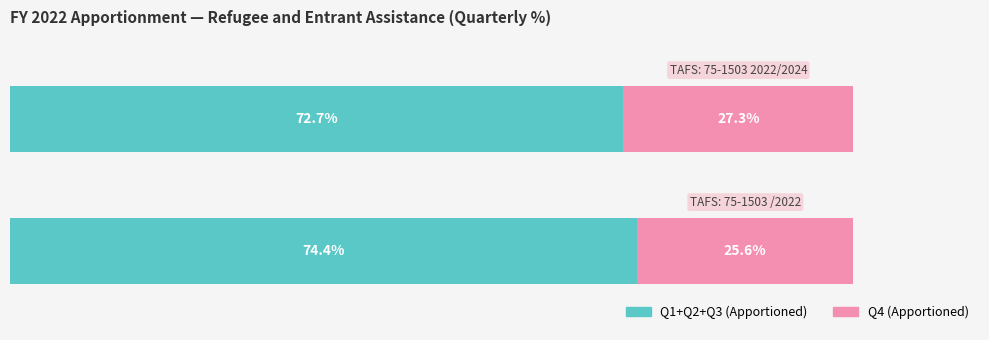

What are all the series names shown in the legend?

Q1+Q2+Q3 (Apportioned), Q4 (Apportioned)